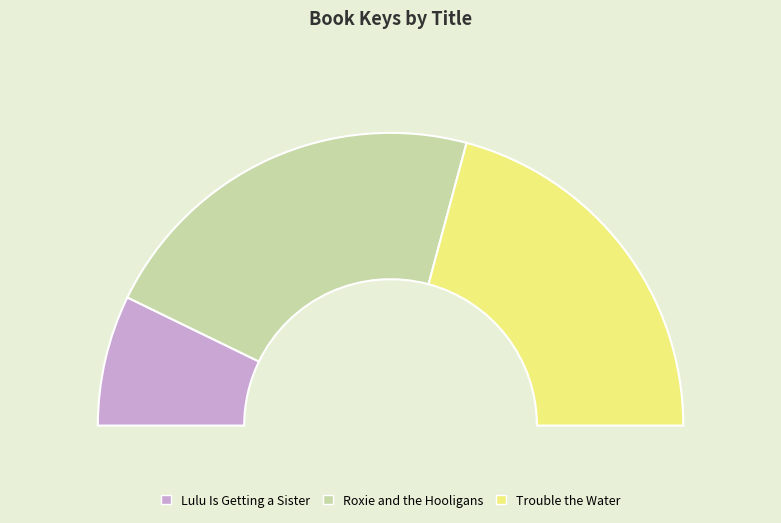

The Roxie and the Hooligans slice represents 44% of the pie. True or false?

True